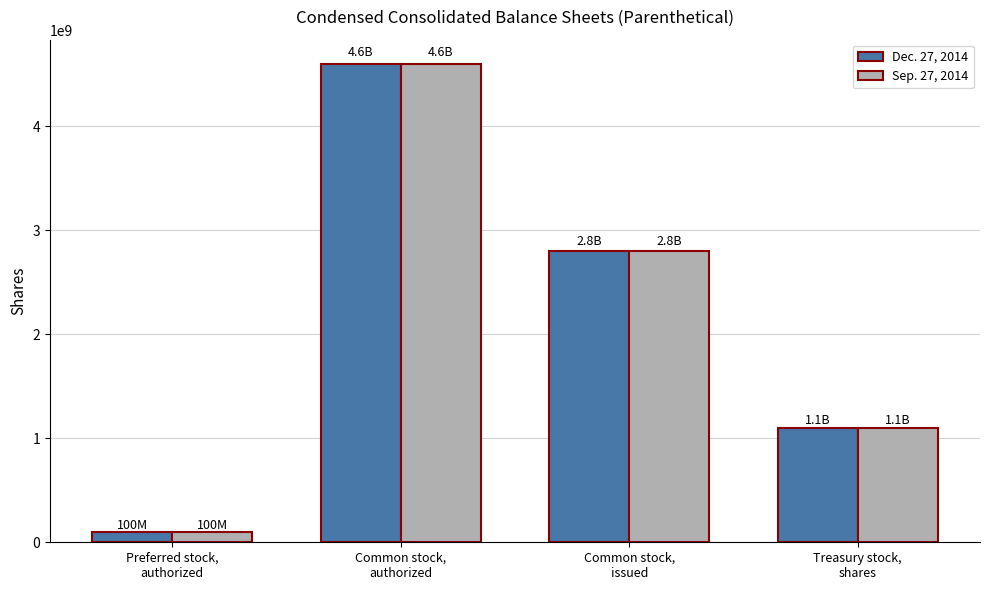

What is the maximum value for Dec. 27, 2014?

4600000000